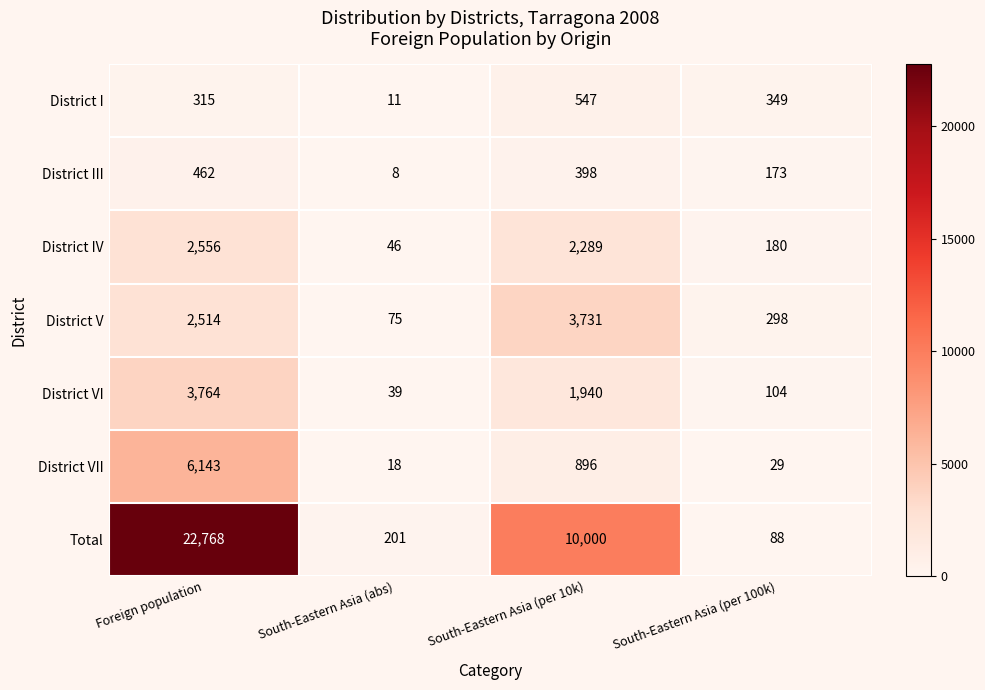

Reading left to right, transcribe all the data shown in this chart.

District I: 315	11	547	349
District III: 462	8	398	173
District IV: 2556	46	2289	180
District V: 2514	75	3731	298
District VI: 3764	39	1940	104
District VII: 6143	18	896	29
Total: 22768	201	10000	88